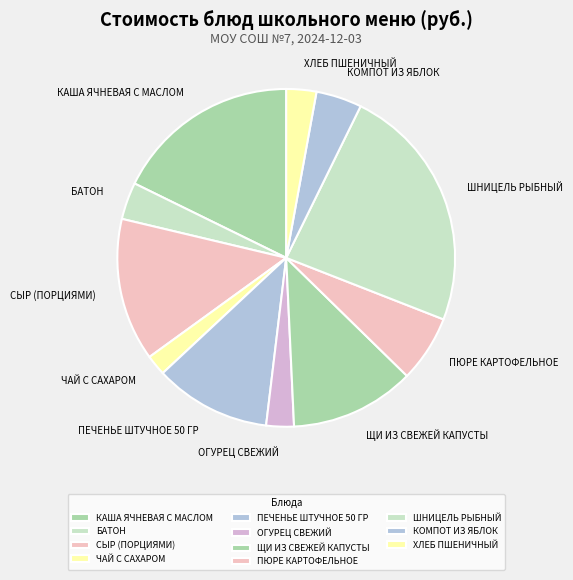

Which category has the biggest portion of the pie?

ШНИЦЕЛЬ РЫБНЫЙ